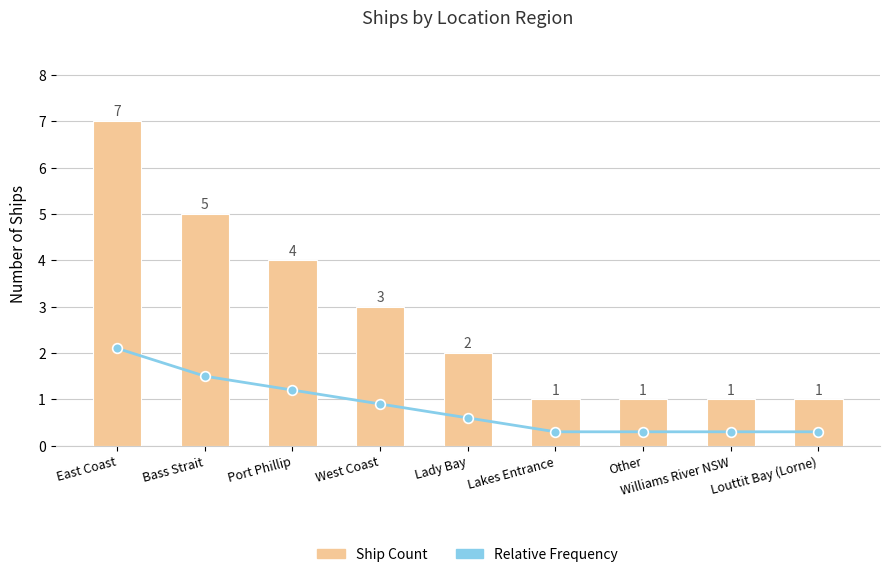

List the series in order of their overall mean, highest first.

Ship Count, Relative Frequency